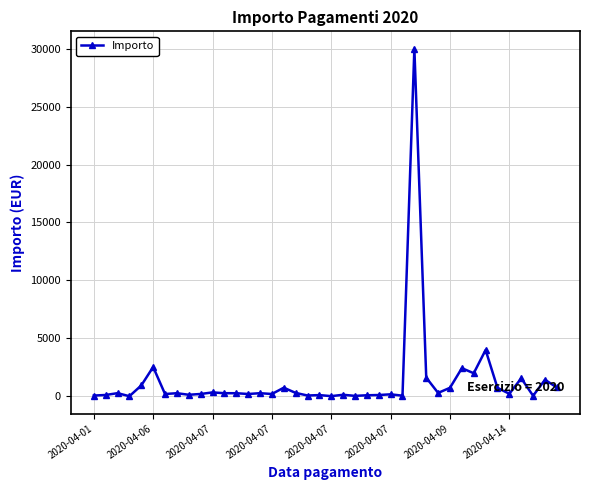

What is the value of the 35th point from the left?

728.2